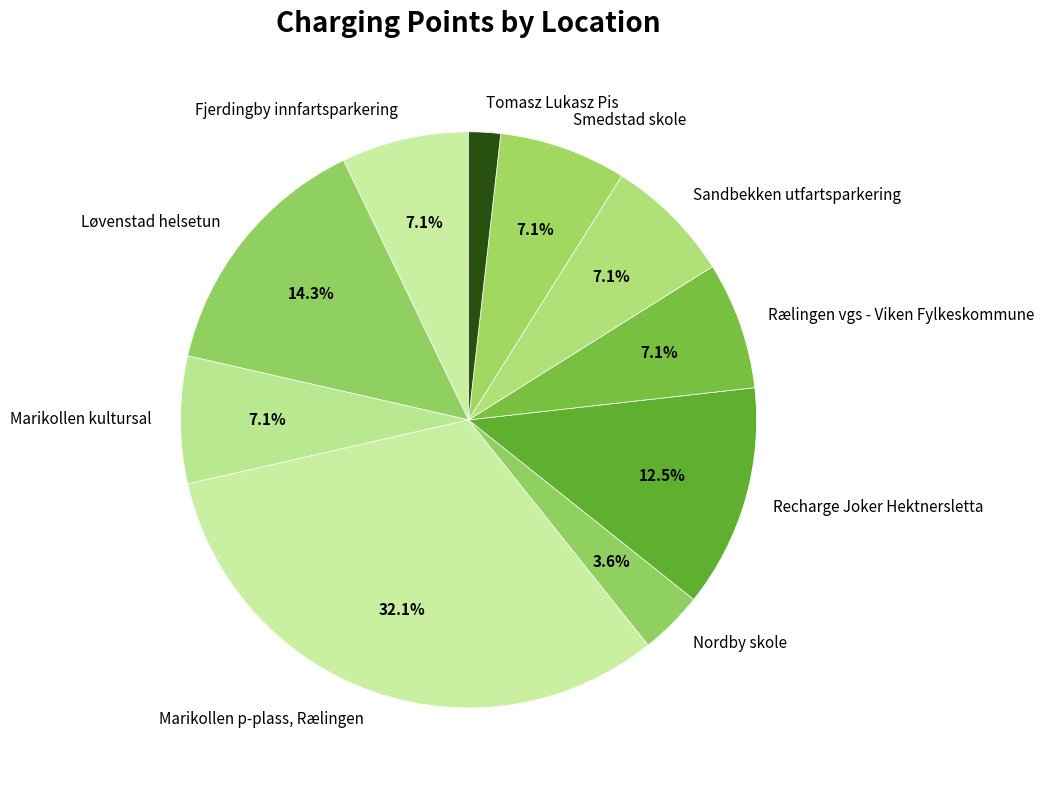

Is Smedstad skole the majority of the pie?

No